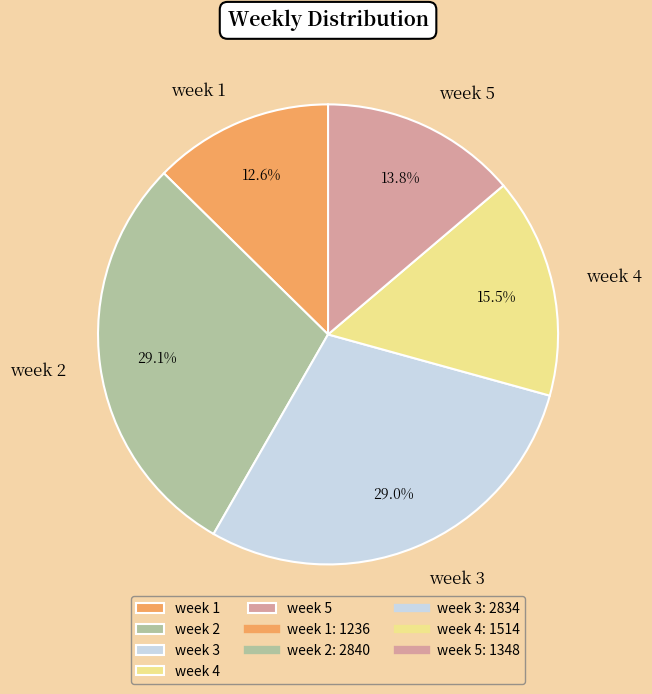

What is the smallest slice in the pie chart?

week 1